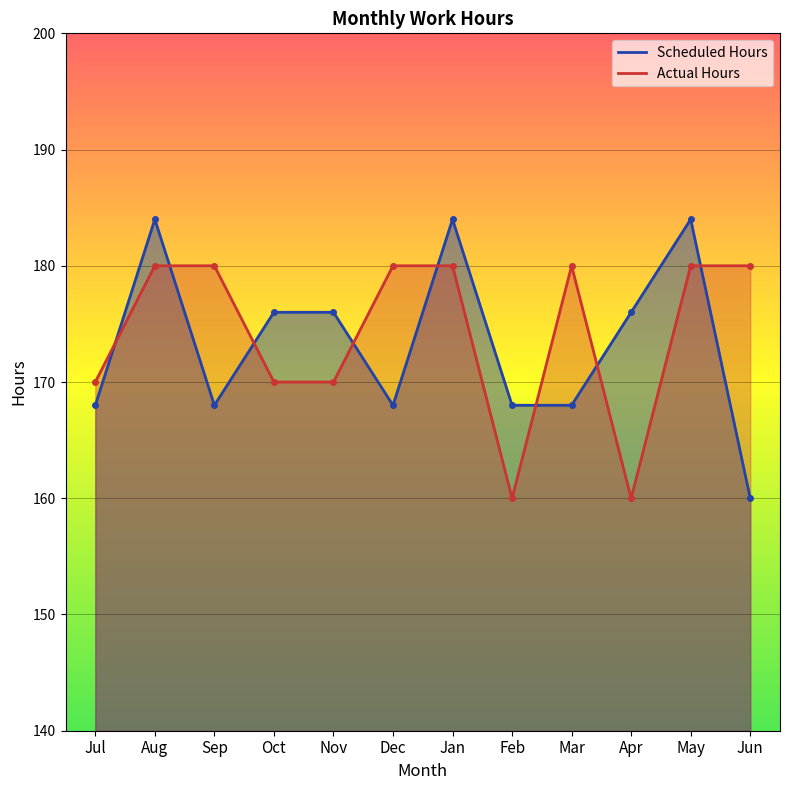

Where do Scheduled Hours and Actual Hours first cross each other?

Jul and Aug